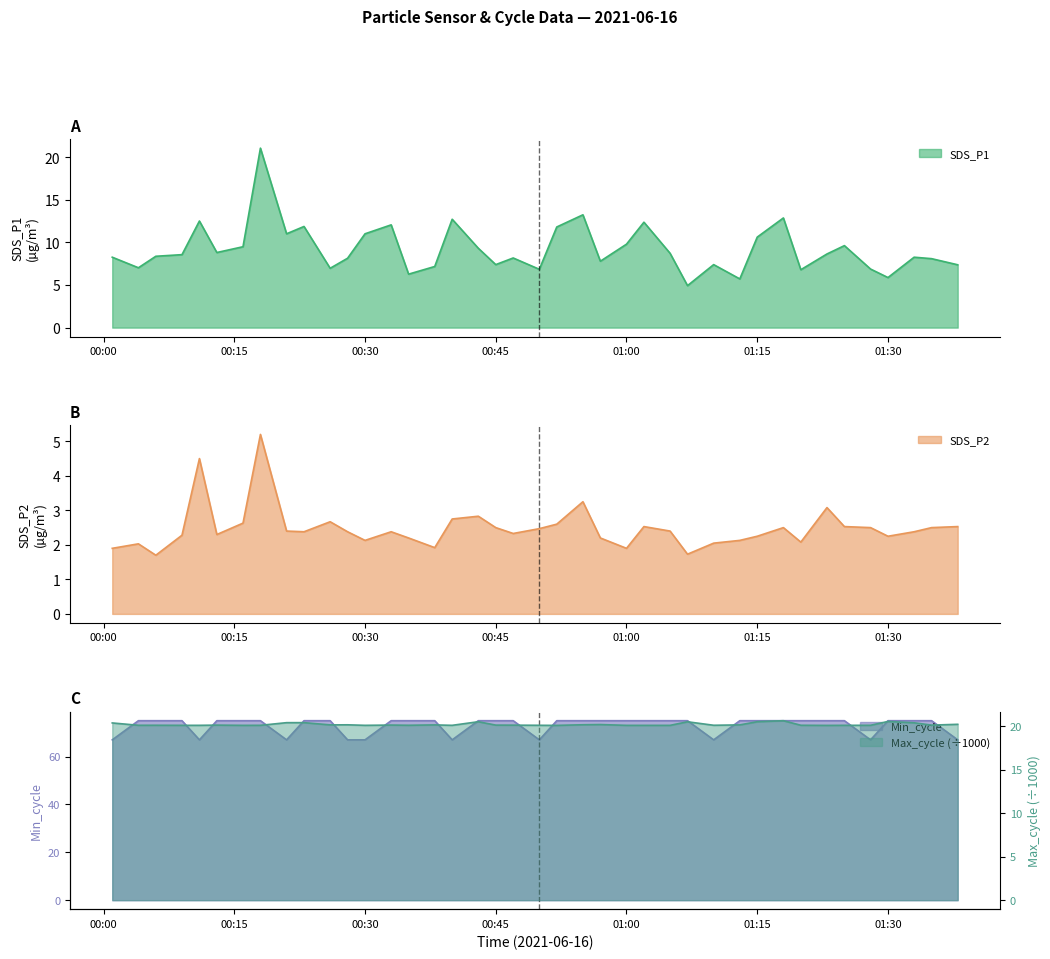

Rank the series by their maximum value, from highest to lowest.

Min_cycle, SDS_P1, Max_cycle, SDS_P2